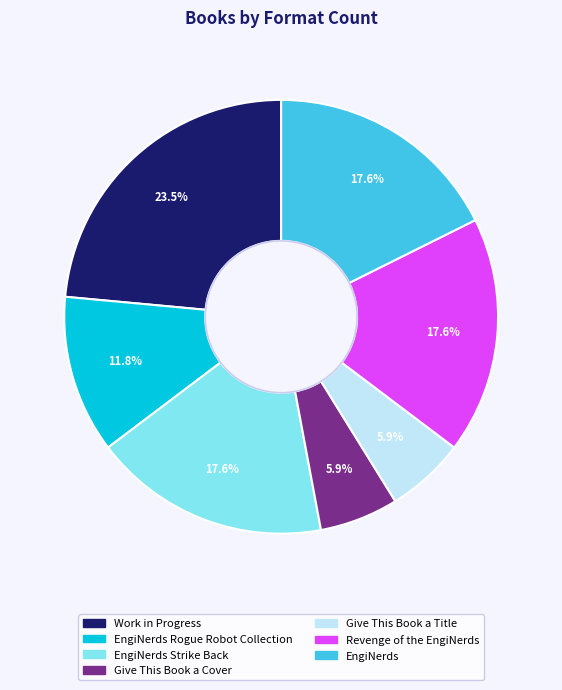

Does Work in Progress account for over 50% of the chart?

No